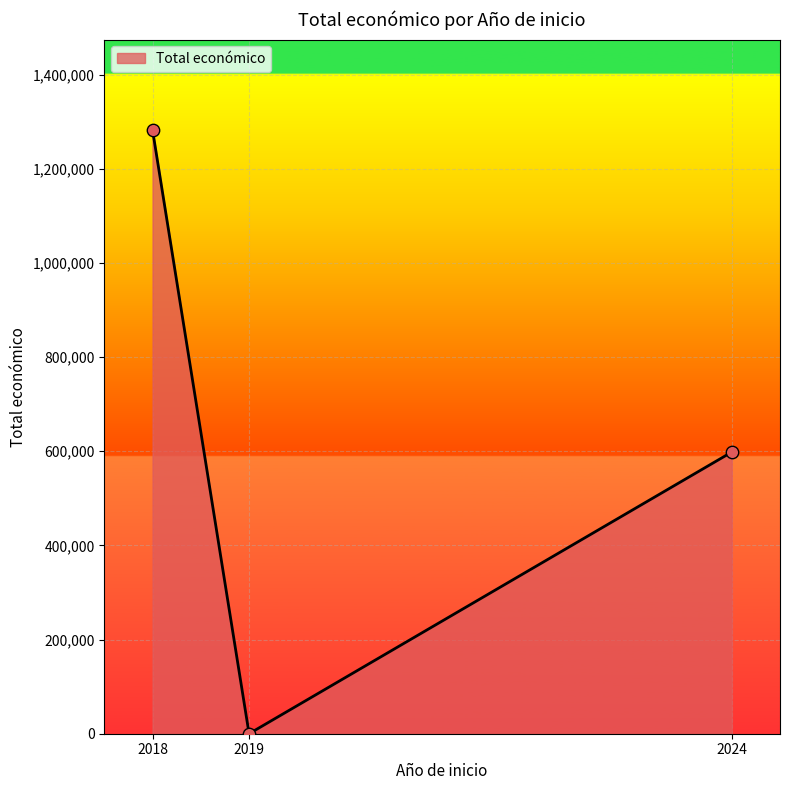

Which has a higher value, 2018 or 2024?

2018